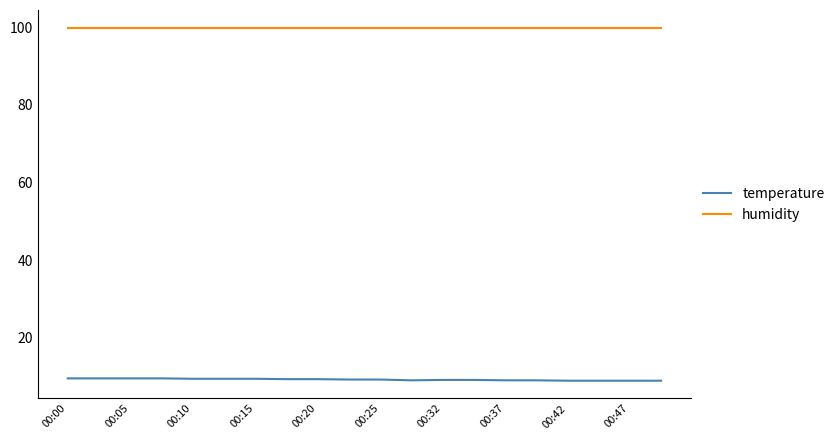

What is the difference between the second highest and minimum values in the temperature series?

0.6